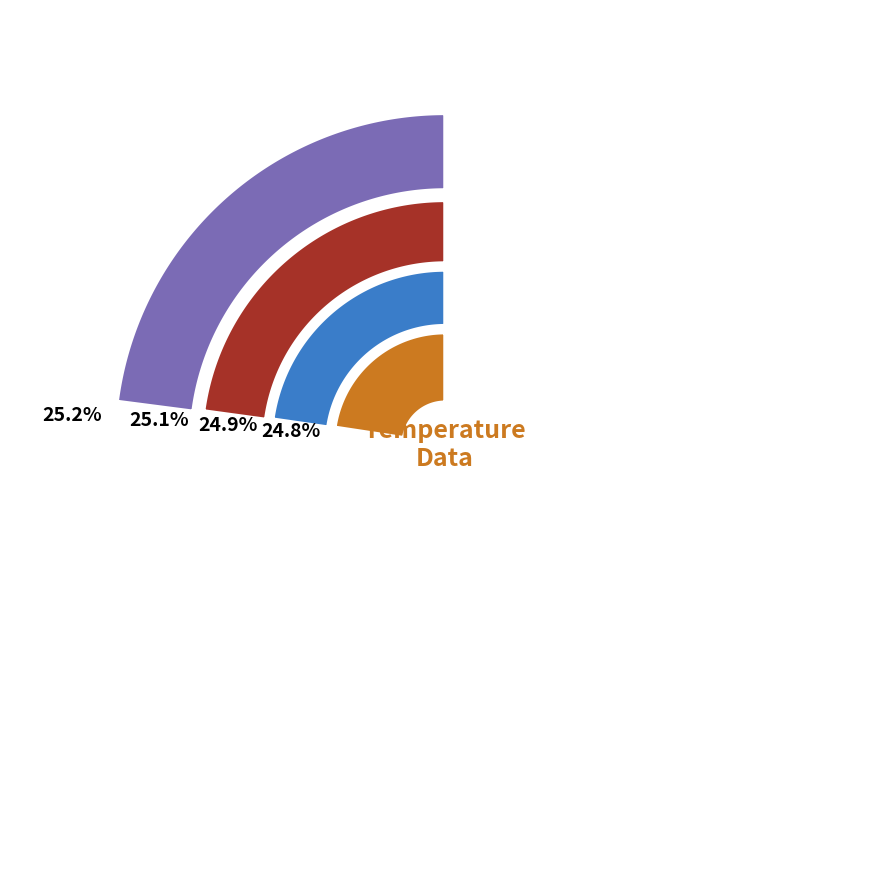

At 21, list the series in order from smallest to largest.

Hour 0, Hour 1, Hour 2, Hour 3